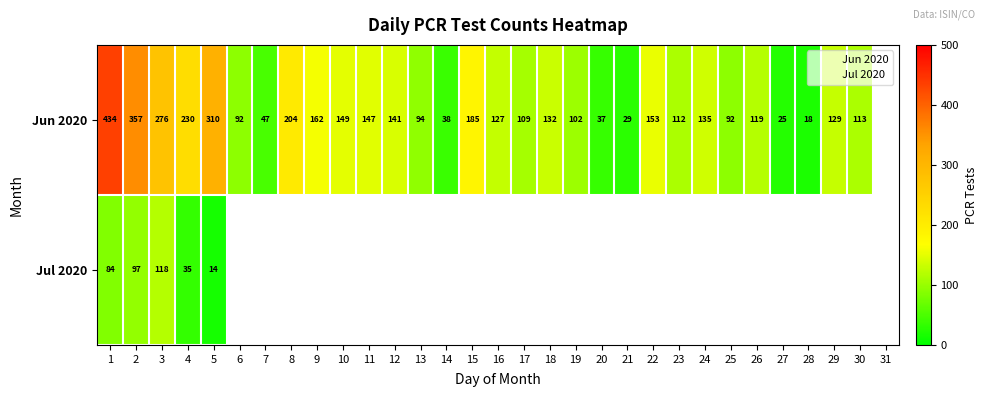

List the series in order of their peak value, lowest first.

Jul 2020, Jun 2020